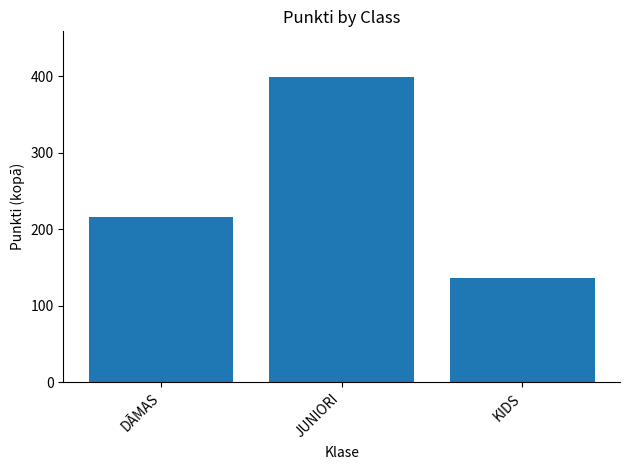

What is the difference between the values at DĀMAS and KIDS?

79